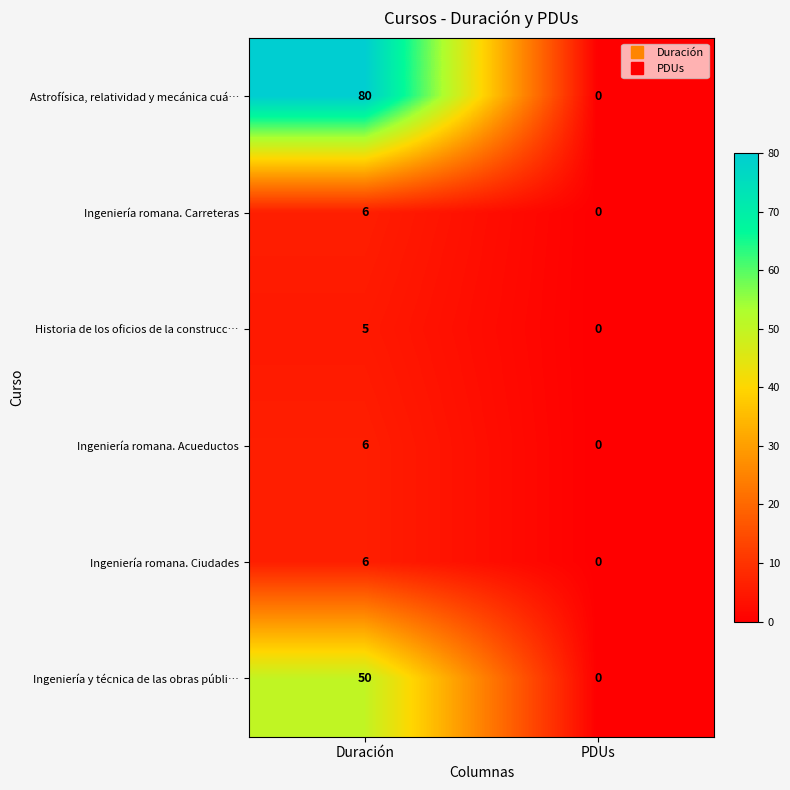

List the labels in order of Historia de los oficios de la construcc… value, largest first.

Duración, PDUs